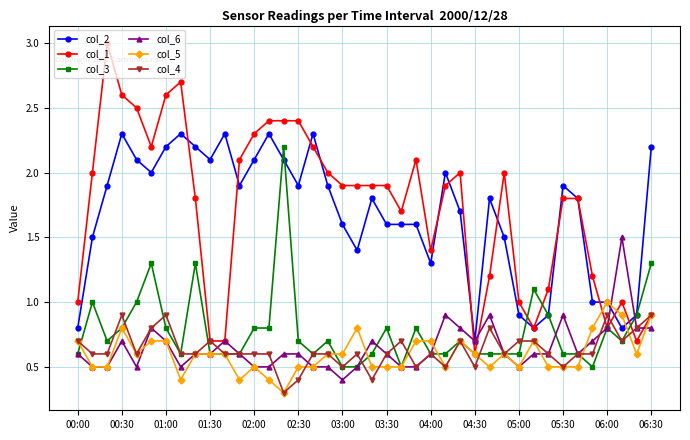

What is the value of the col_6 point at the 37th from the left?

0.8